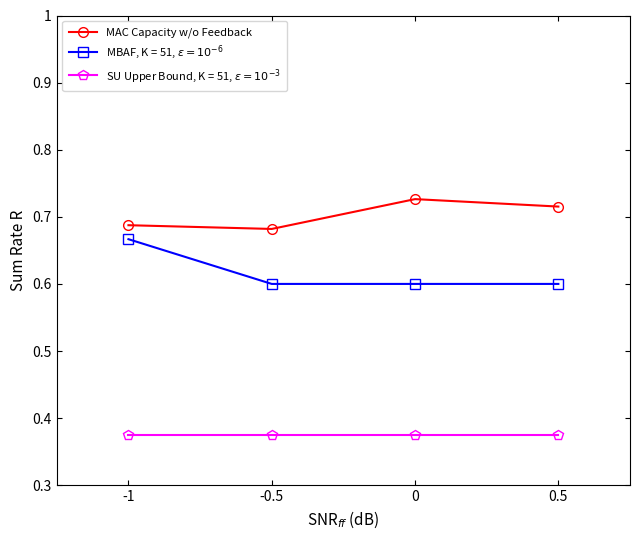

At which category does MAC Capacity w/o Feedback reach its first local valley?

-0.5